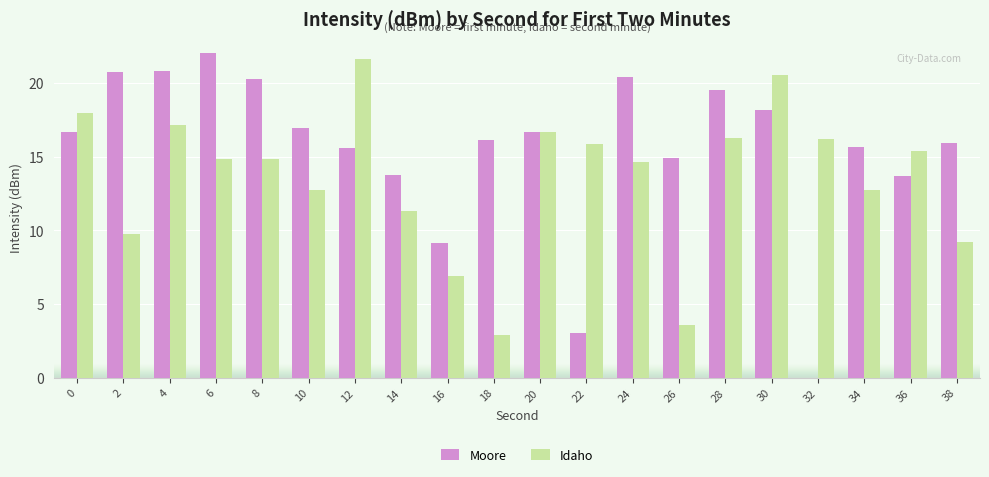

What are all the series names shown in the legend?

Moore, Idaho